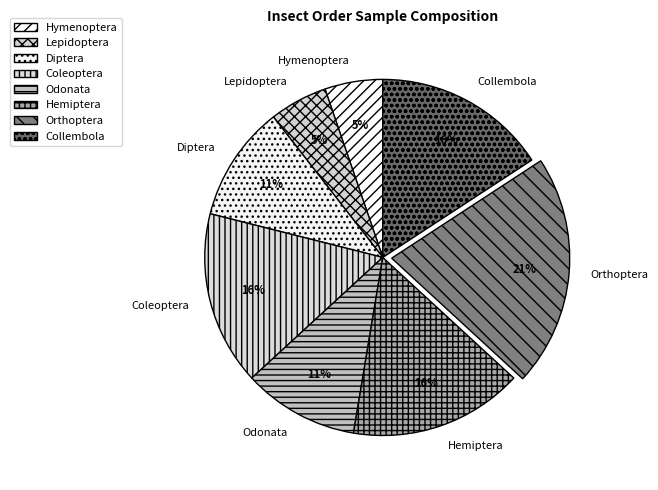

Combined, do Orthoptera and Lepidoptera account for over 50%?

No